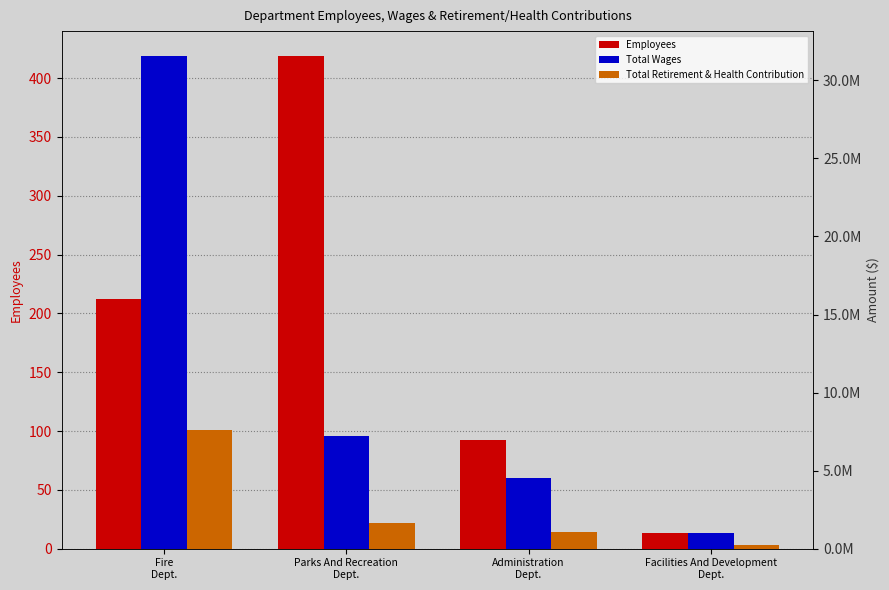

Which category has the lowest value across all series?

Facilities And Development
Dept.